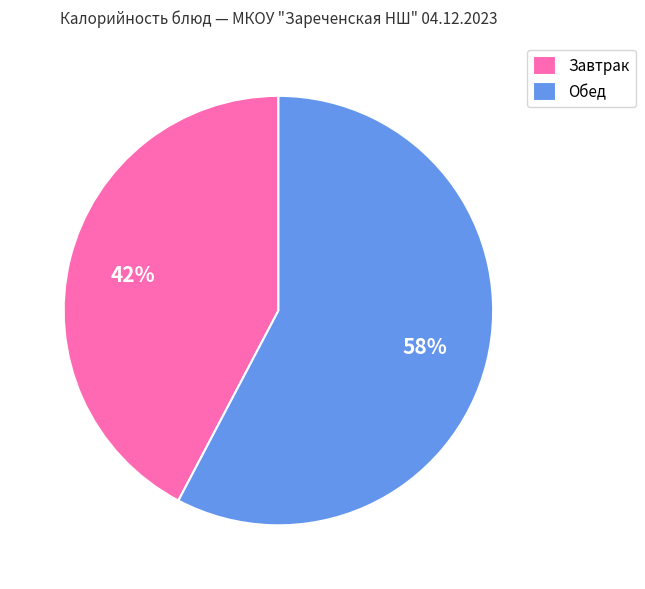

Which slice represents more than half of the pie?

Обед